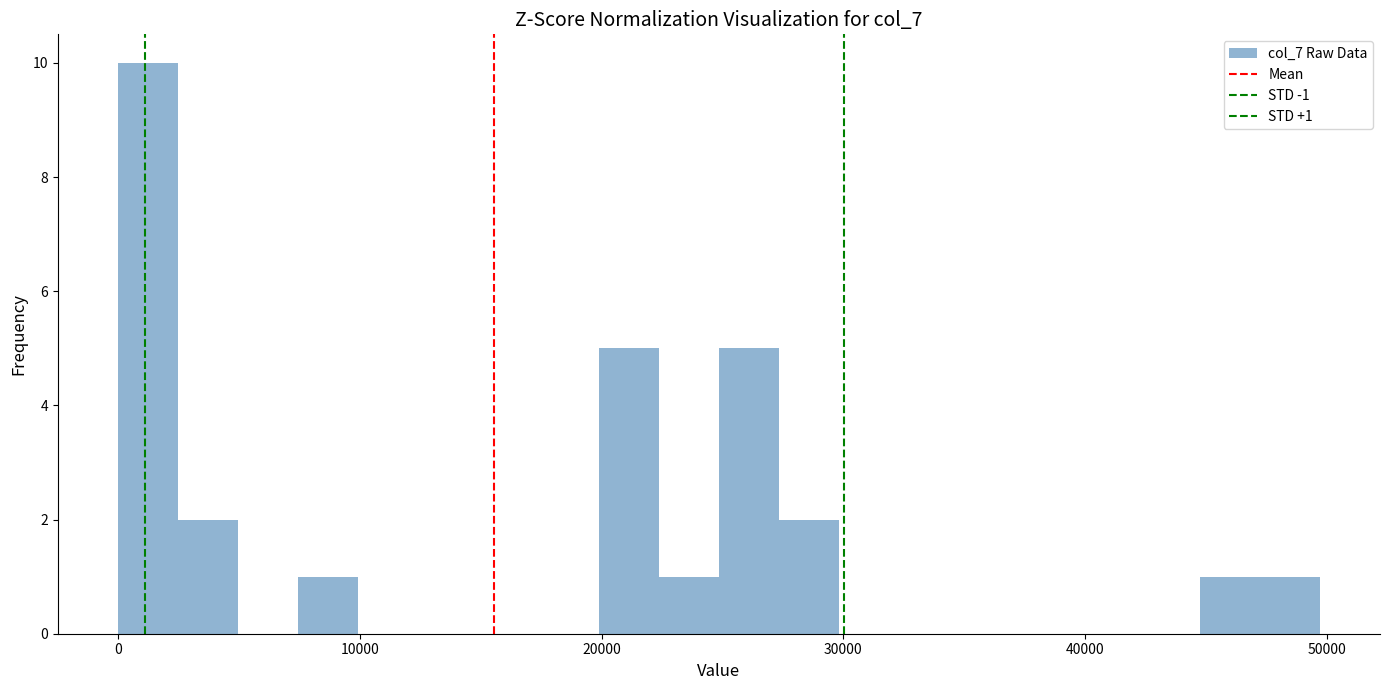

Read against the x-axis, roughly where is the centre of the tallest bar?

1000